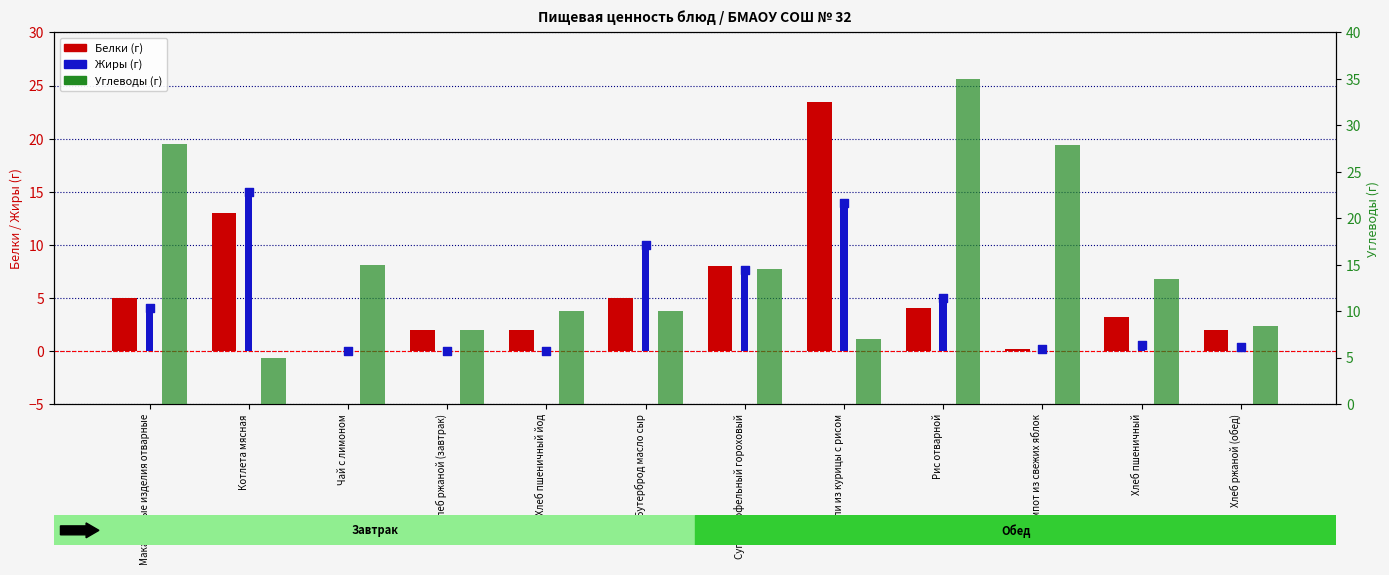

Which series contains the highest Y value?

Углеводы